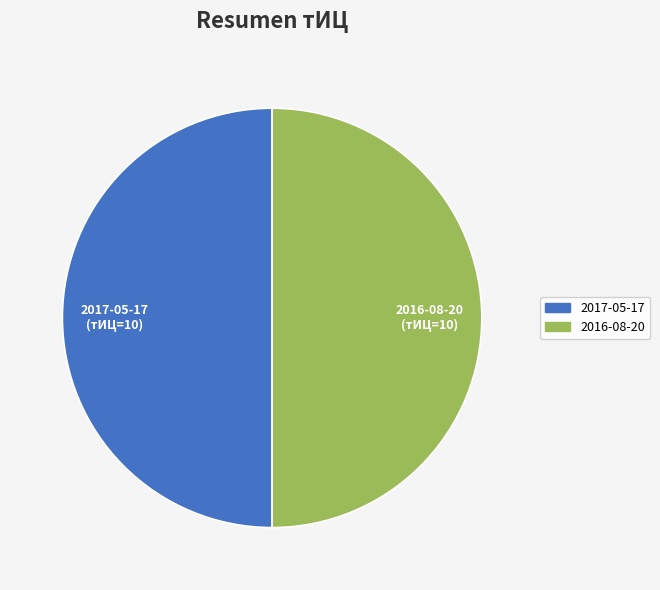

Is the sum of 2016-08-20 and 2017-05-17 greater than half?

Yes